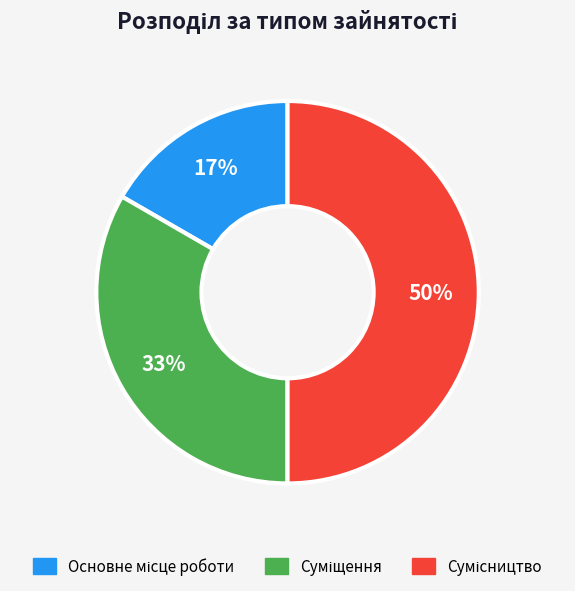

To the nearest percent, what is the difference between the largest and smallest slice percentages?

33%